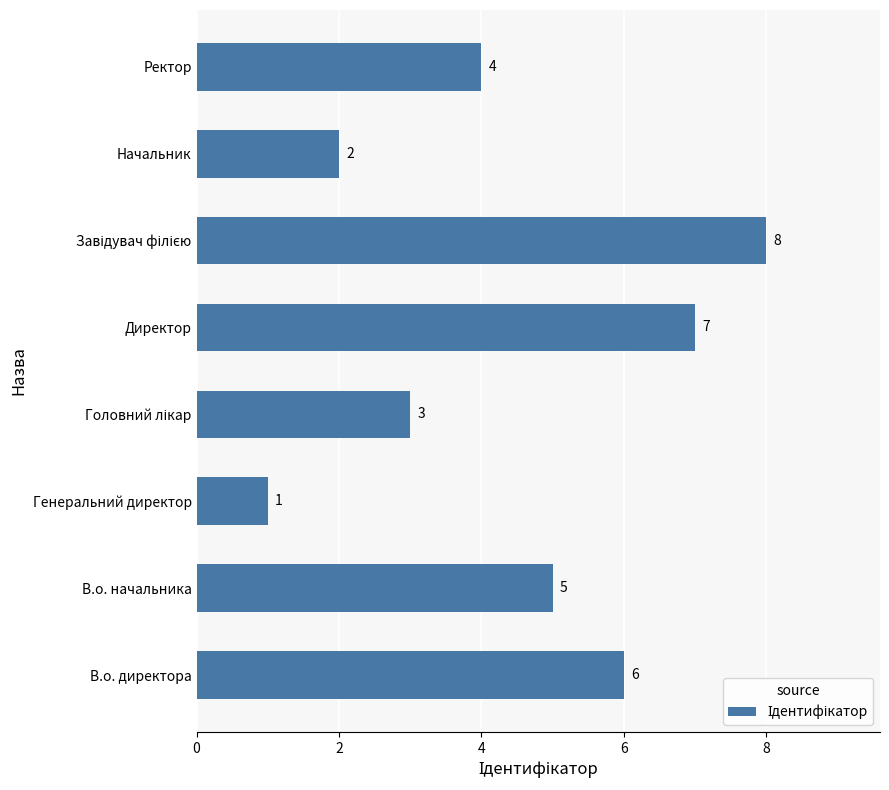

True or false: the data shows 5 at Ректор.

False